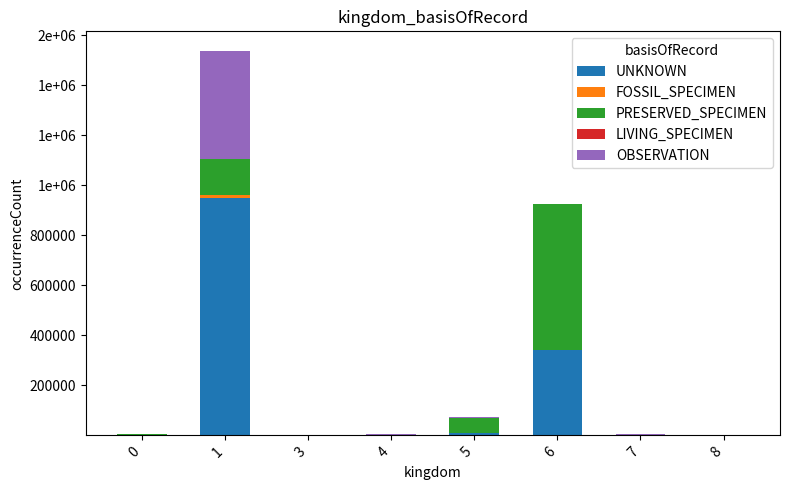

What is the total value across all series at 3?

923